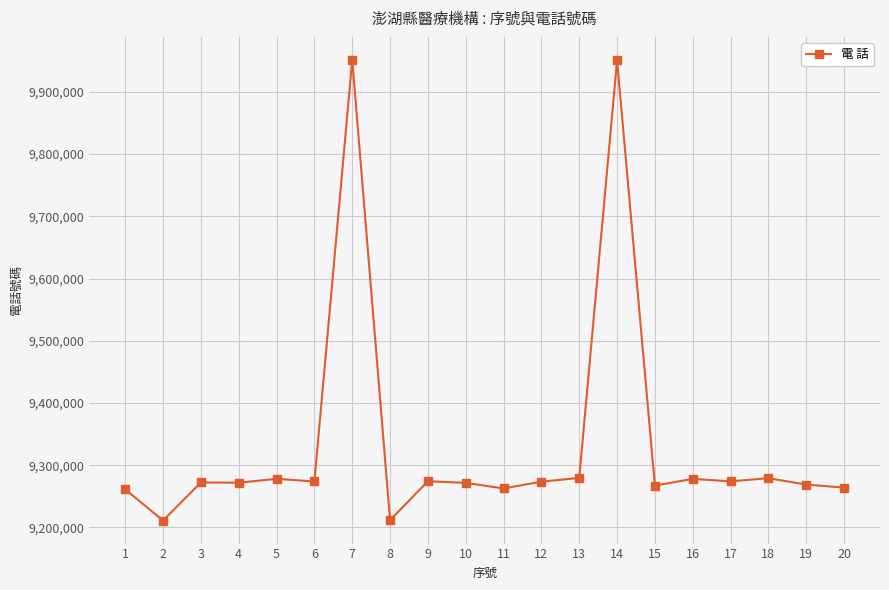

True or false: there are more than 1 points higher than both neighbors.

True